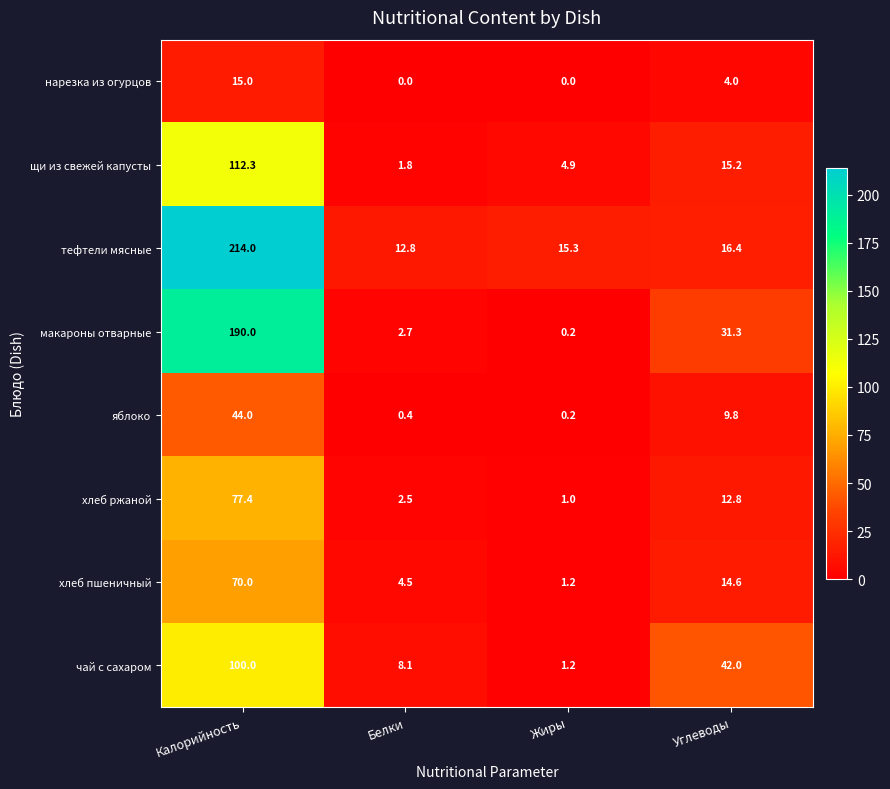

At which label is яблоко closest to 22?

Углеводы